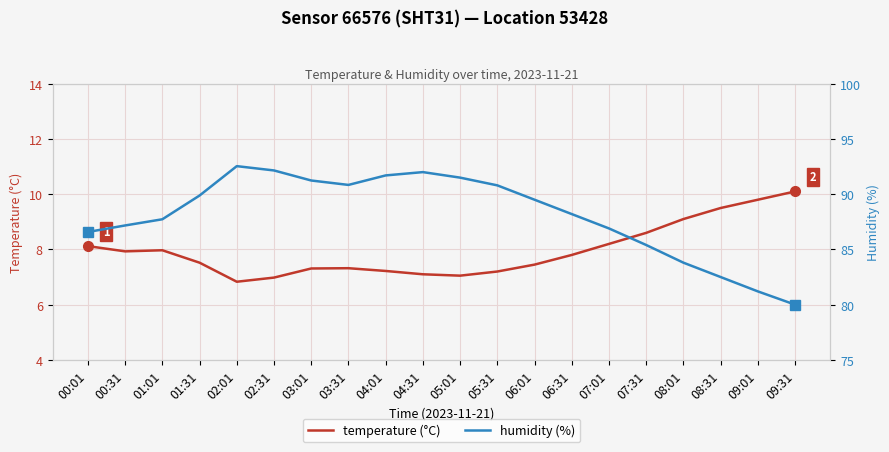

Where does the humidity (%) series first go above 89?

01:31